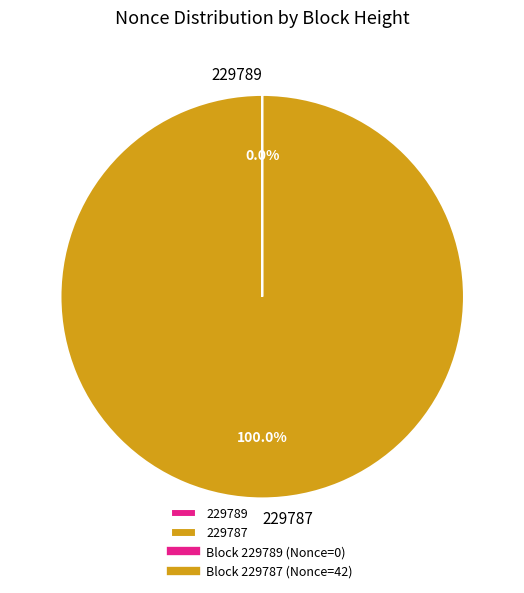

Does any single category account for the majority?

Yes